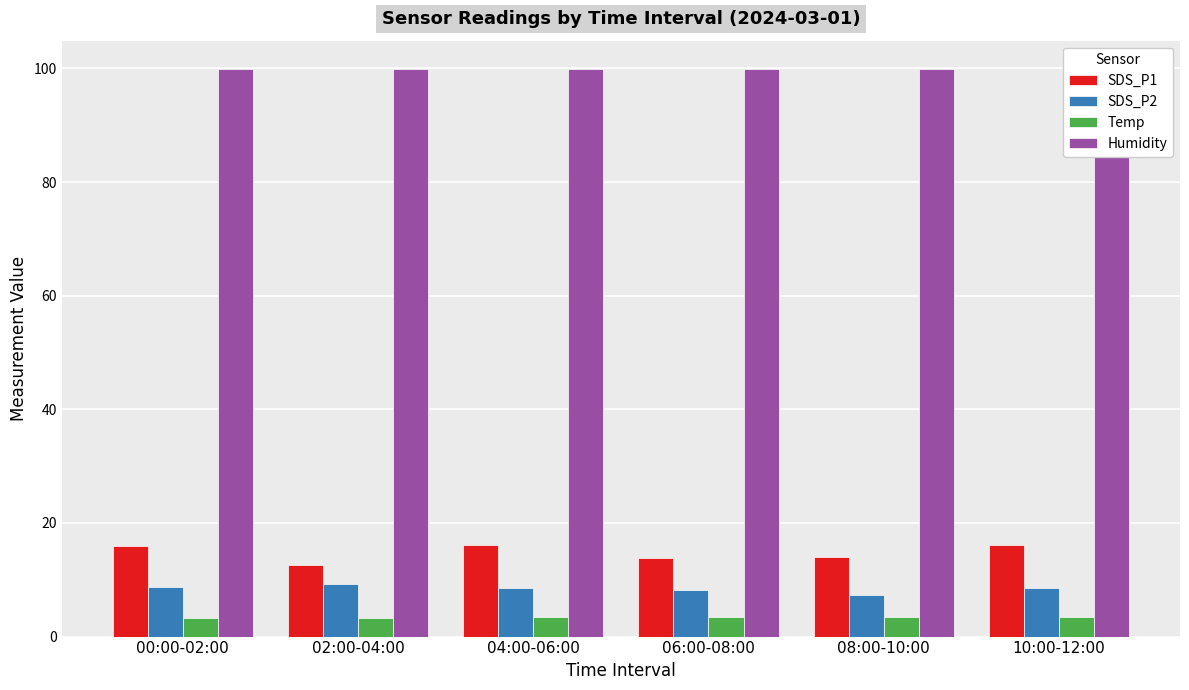

At which category does the chart reach its peak across all series?

00:00-02:00